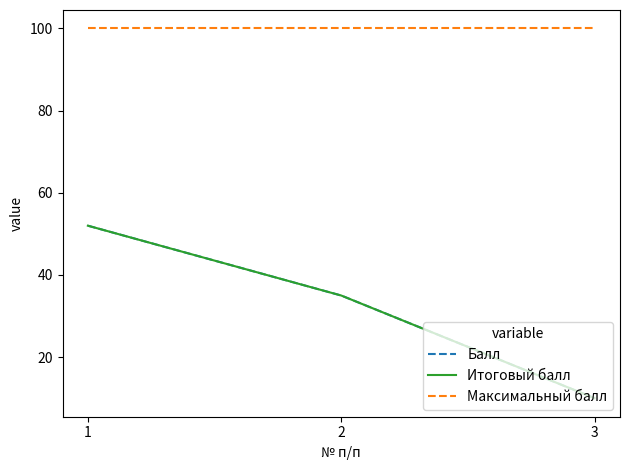

At how many categories does at least one series exceed 43?

3